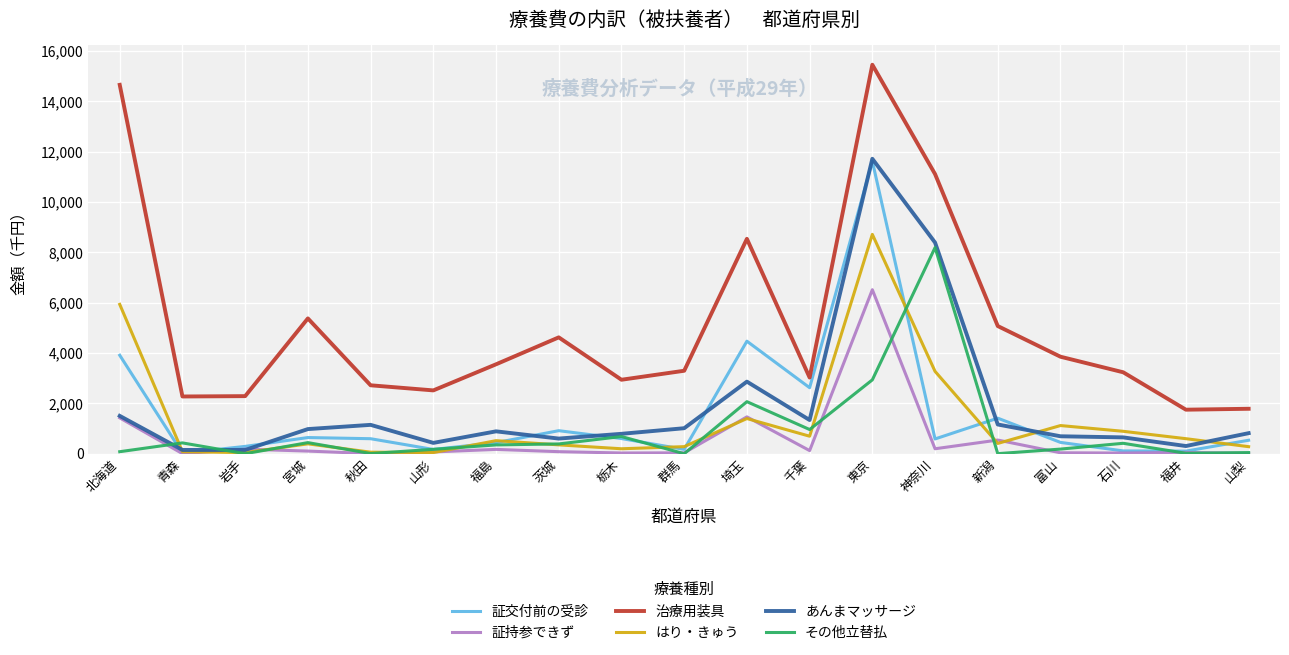

Count the number of data series in this chart.

6